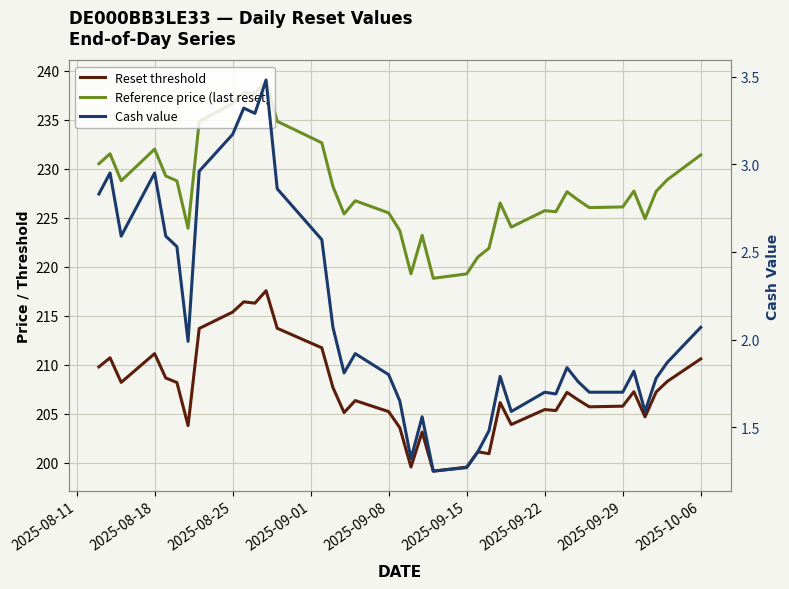

What is the difference between the maximum and minimum values in the Reset threshold series?

18.4